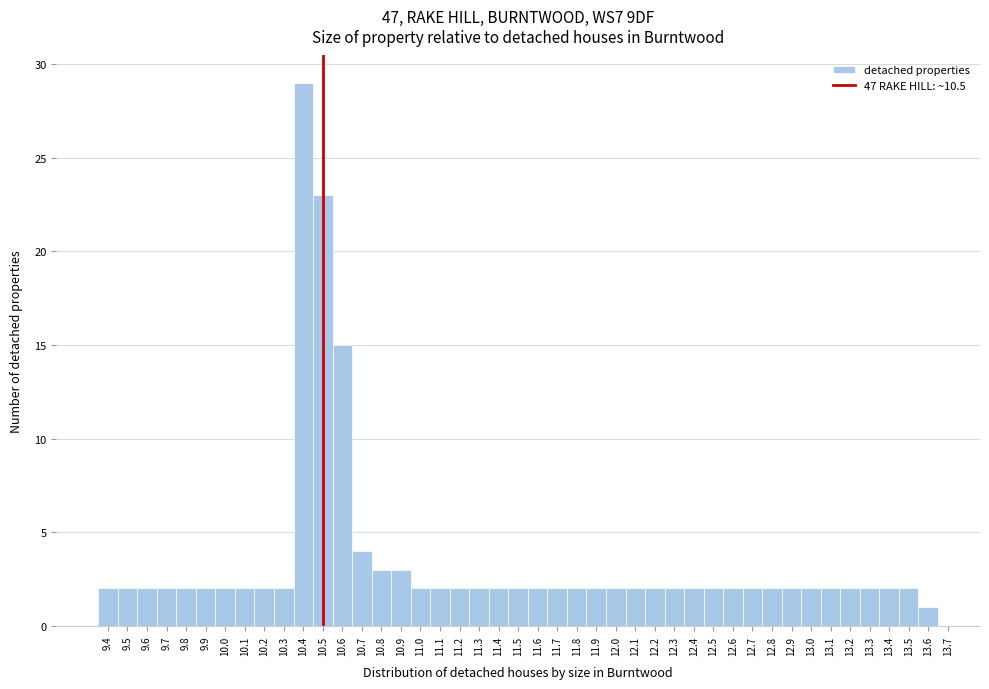

Which range on the x-axis has the tallest bar?

10.35 to 10.45